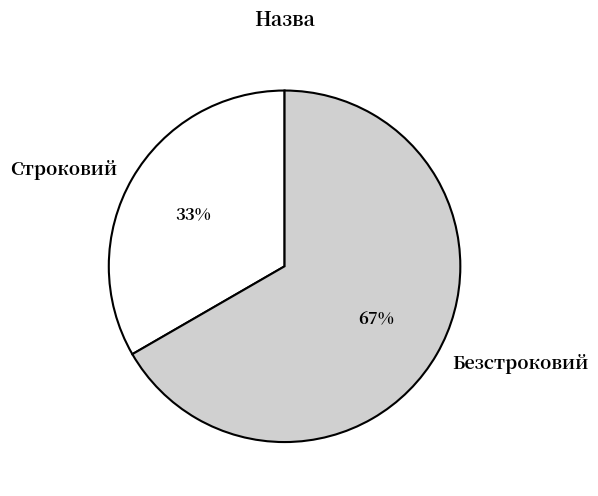

How many segments does this pie chart have?

2